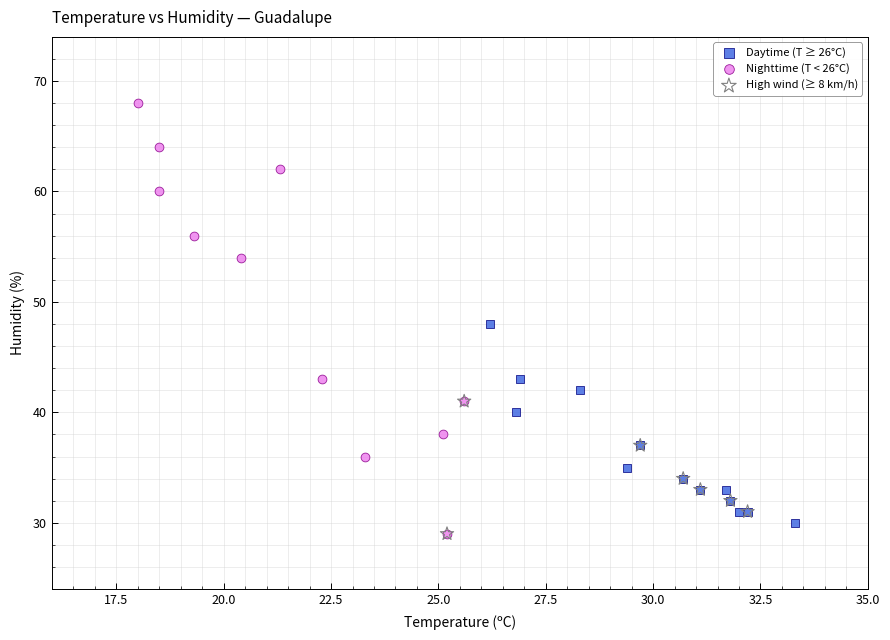

Which series contains the highest Y value?

Nighttime (T < 26°C)